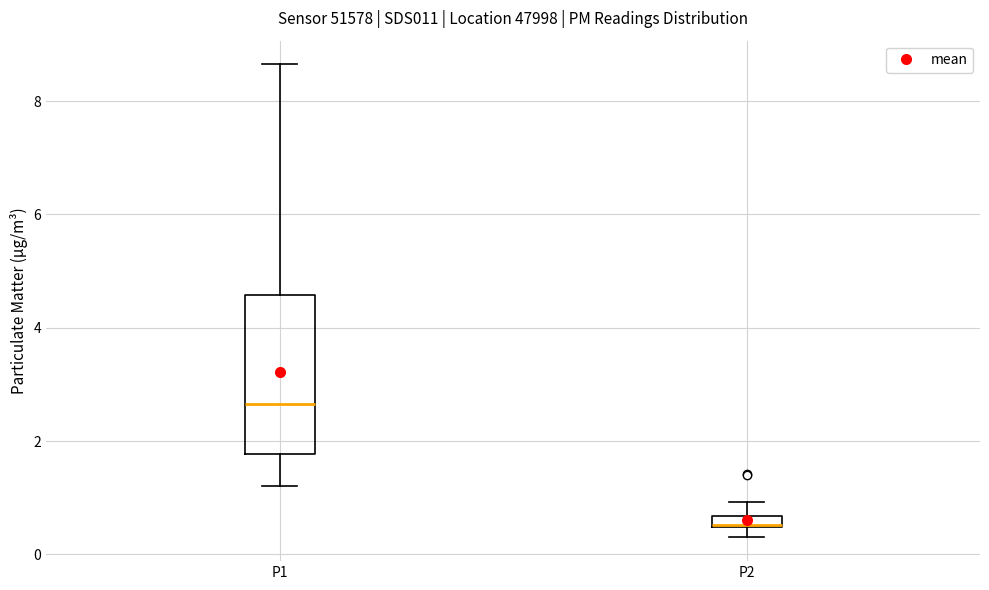

Comparing the boxes themselves (not the whiskers), which one is the tallest?

P1